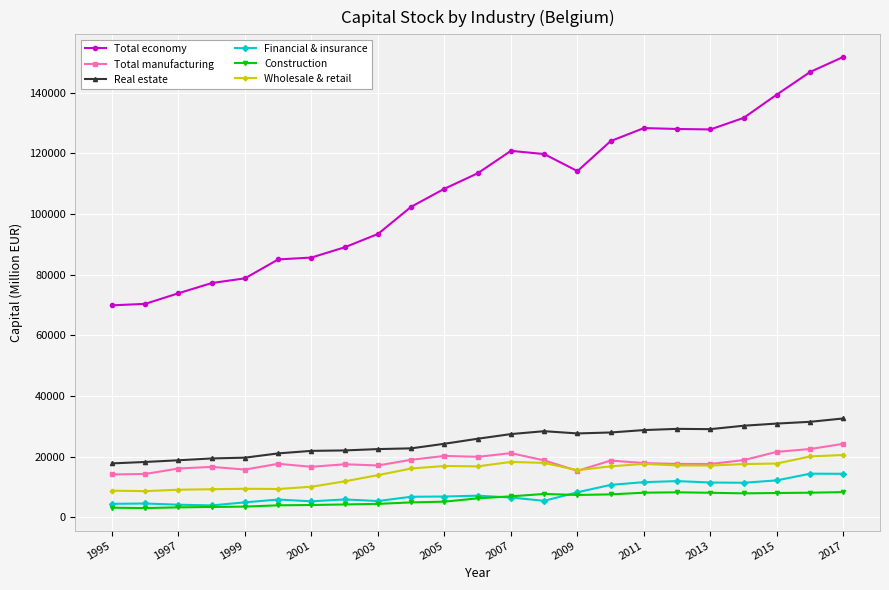

Which series has the widest spread of values?

Total economy